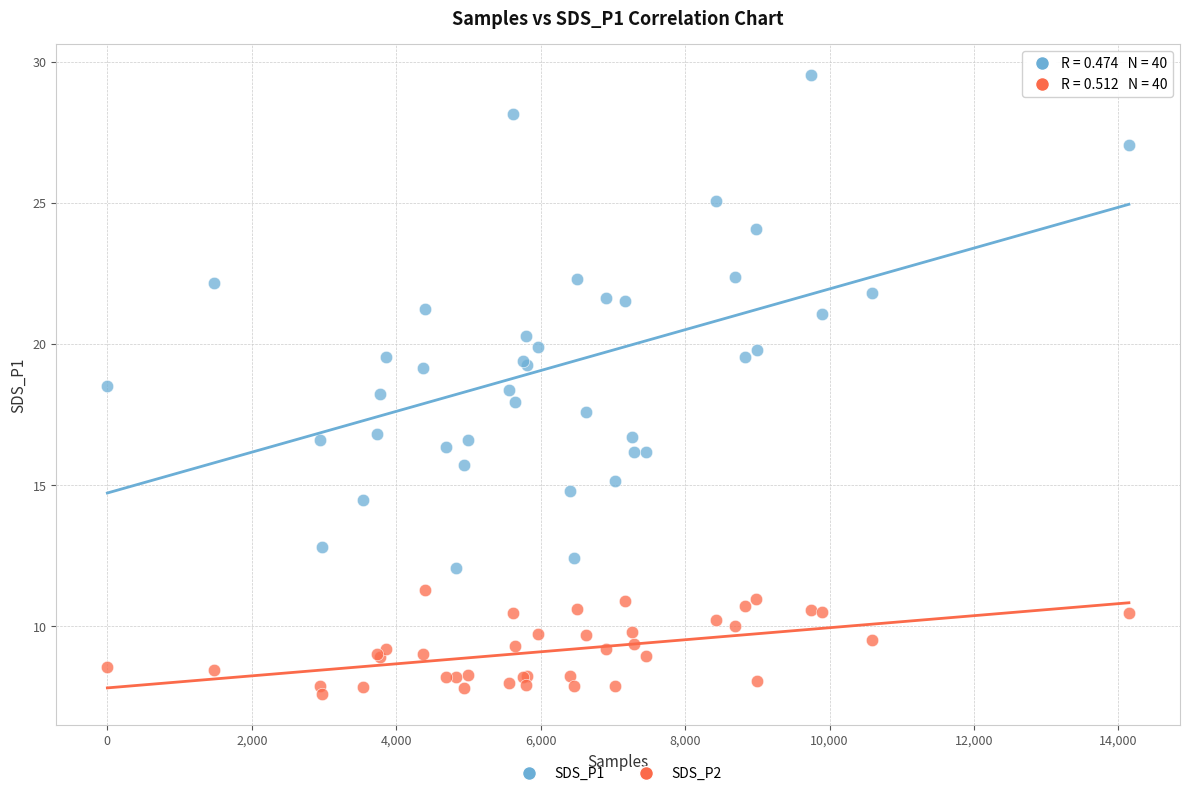

Which series contains the highest Y value?

SDS_P1